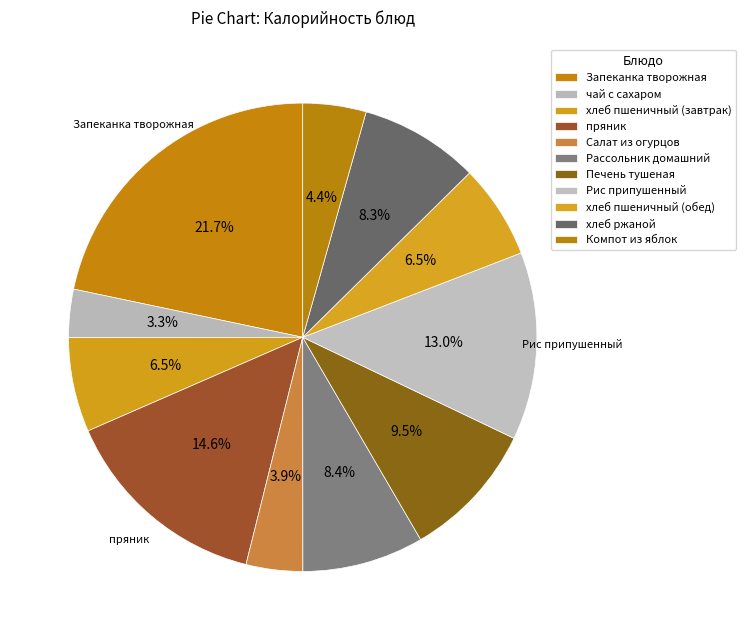

What is the ratio of the value at пряник to the value at хлеб пшеничный (обед)?

2.2